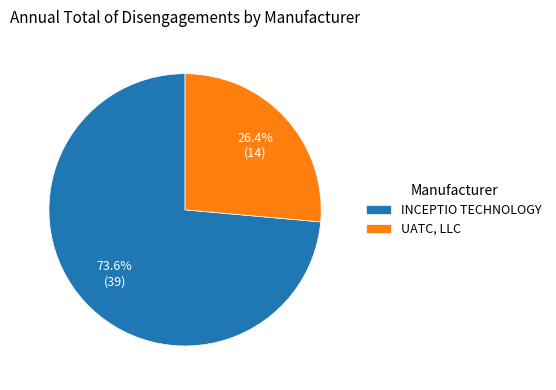

Rank the categories by value from lowest to highest.

UATC, LLC, INCEPTIO TECHNOLOGY